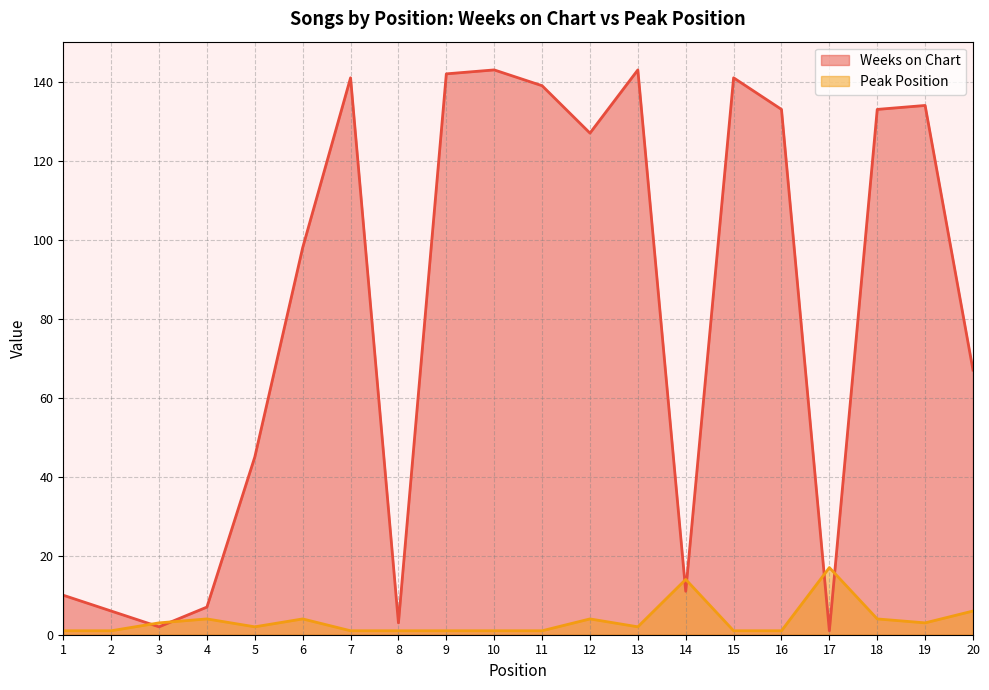

What is the value of the Peak Position point at the 2nd from the left?

1